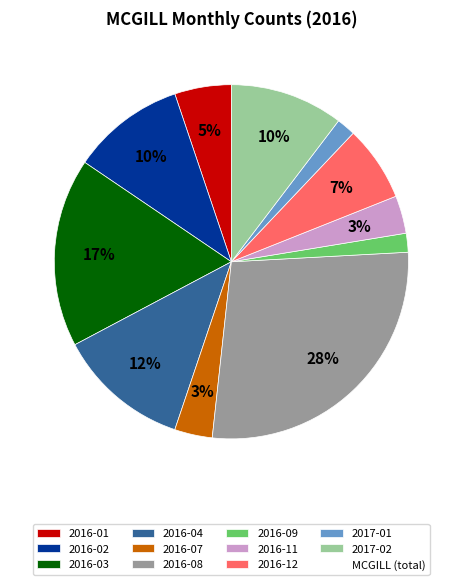

To the nearest percent, what is the difference between the largest and smallest slice percentages?

26%